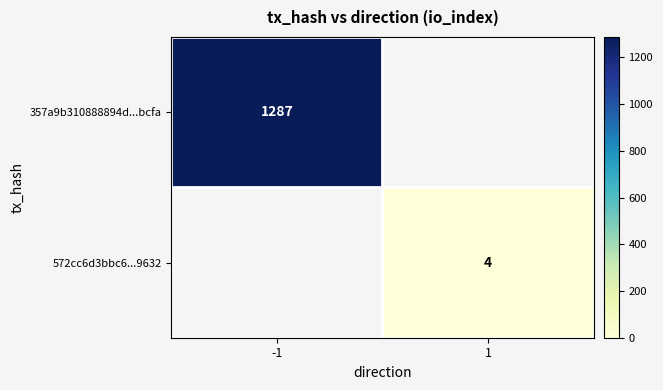

Is it true that 357a9b310888894d...bcfa equals 1287 at -1?

True